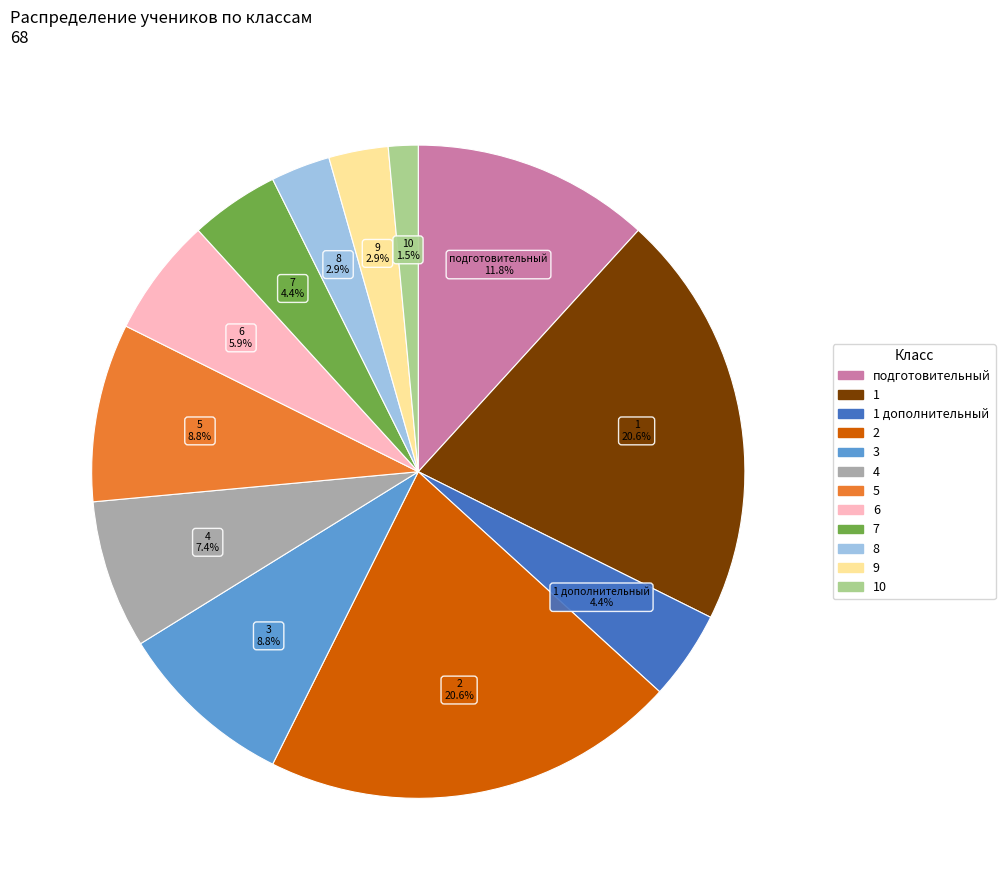

Does any single category account for the majority?

No